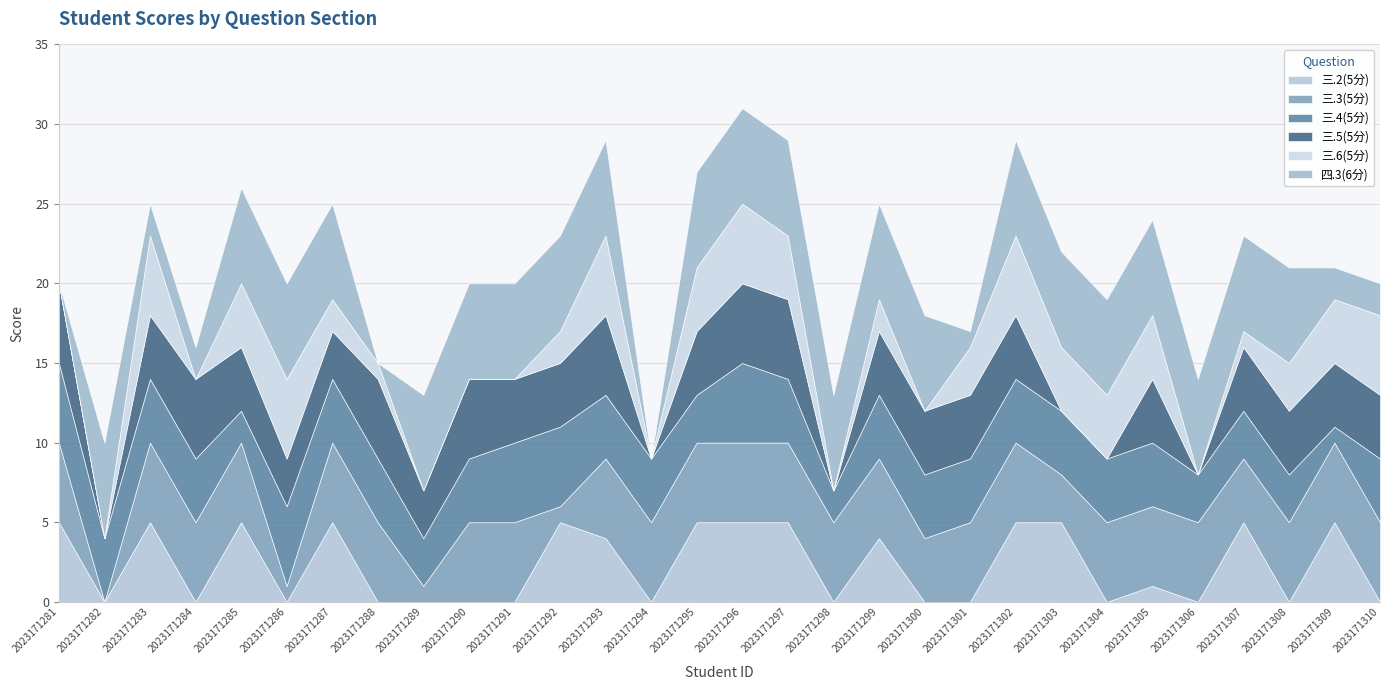

Between which two adjacent categories do 三.4(5分) and 四.3(6分) first intersect?

2023171281 and 2023171282